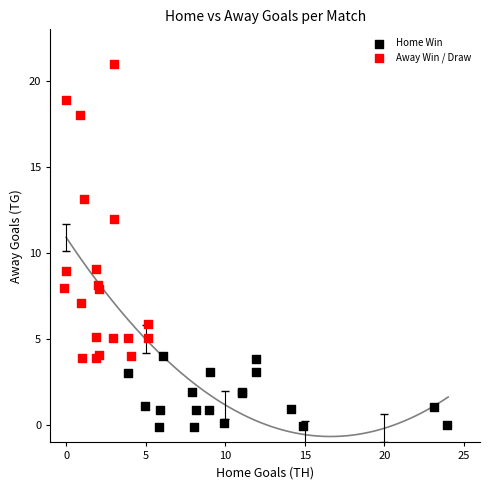

Which series contains the highest Y value?

Away Win / Draw